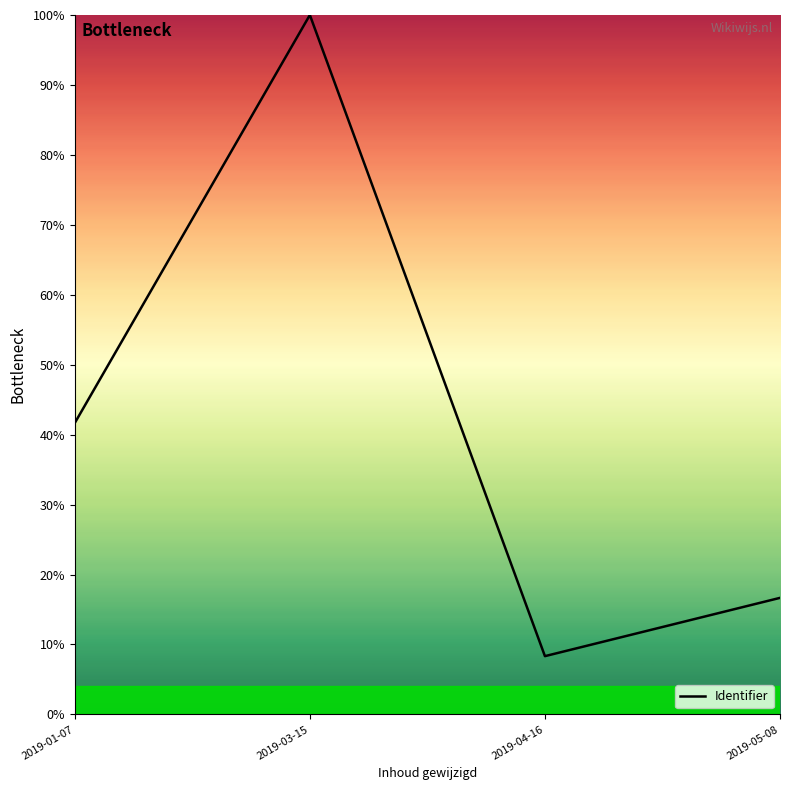

List the labels in order of value, smallest first.

2019-04-16, 2019-05-08, 2019-01-07, 2019-03-15